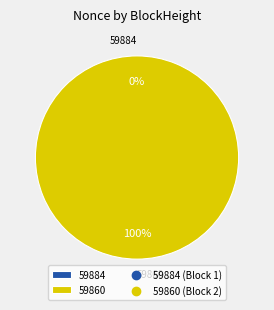

Is the sum of 59860 and 59884 greater than half?

Yes